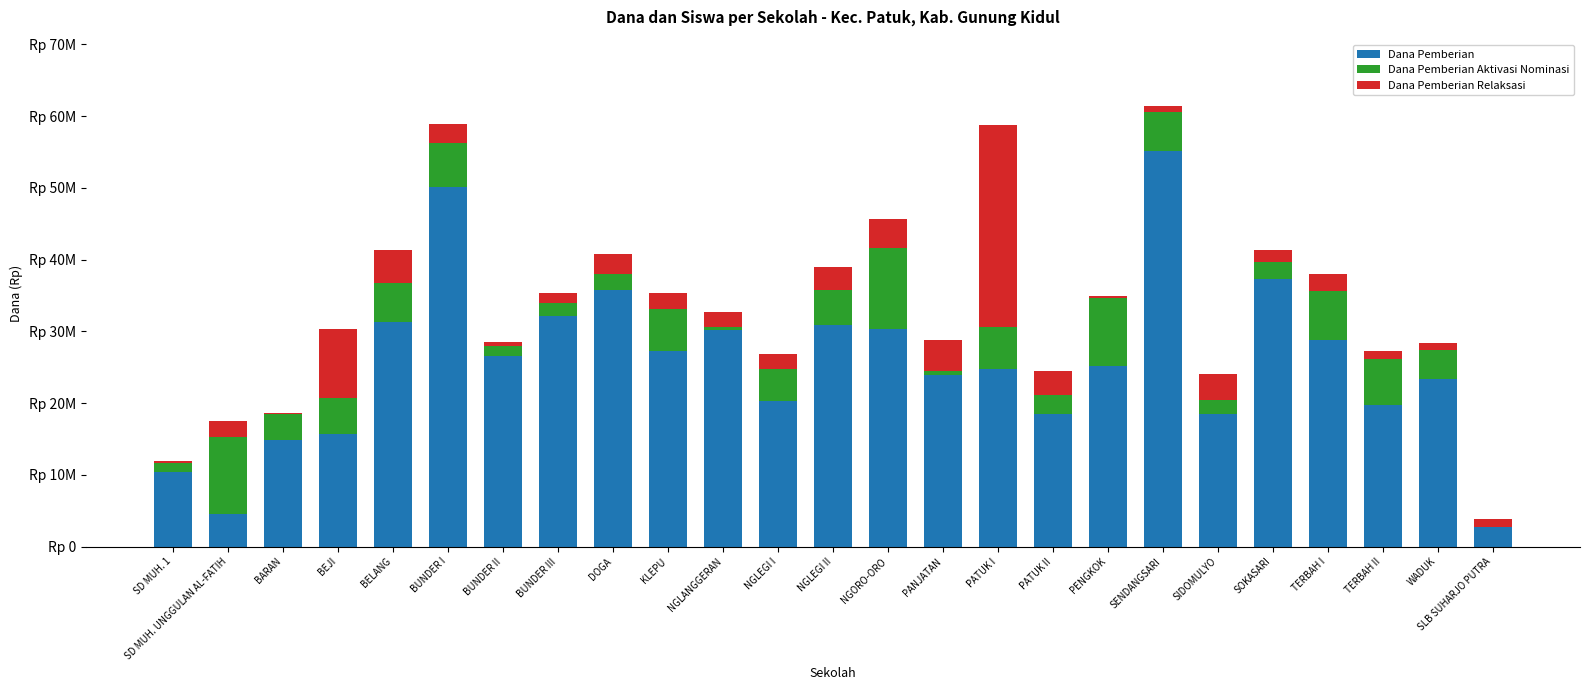

What are all the series names shown in the legend?

Dana Pemberian, Dana Pemberian Aktivasi Nominasi, Dana Pemberian Relaksasi